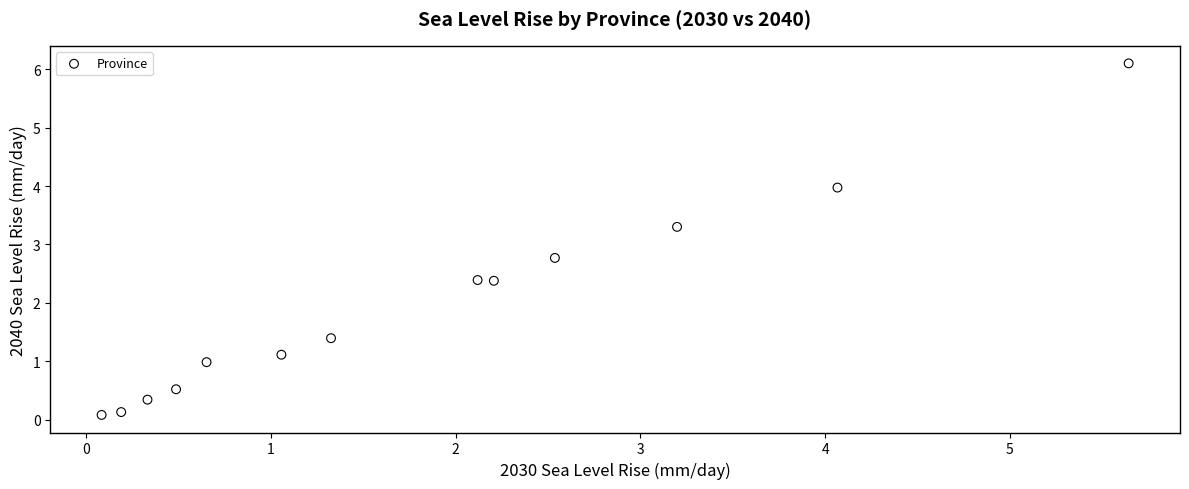

What Y value in the scatter plot is closest to 3?

2.8